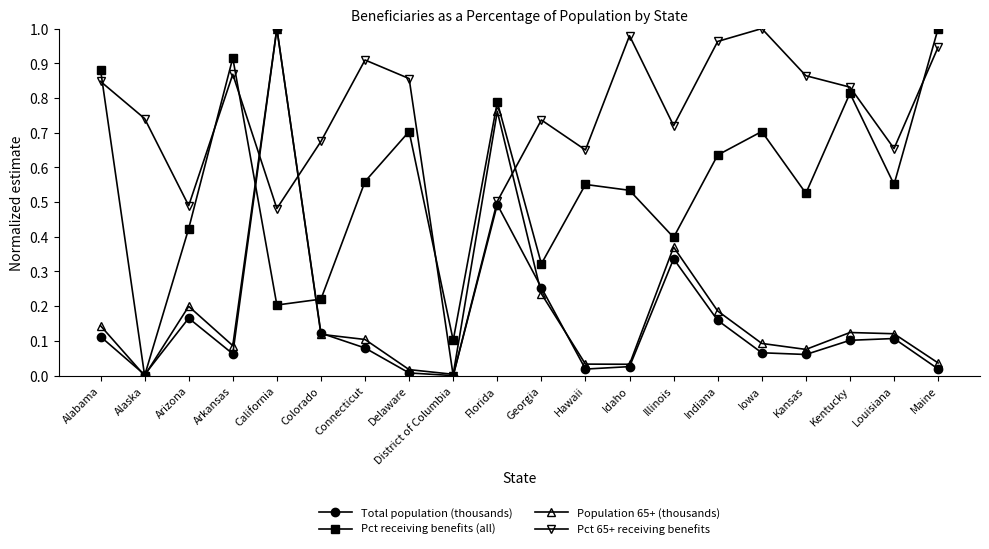

How many data points in Pct 65+ receiving benefits are above 0?

19